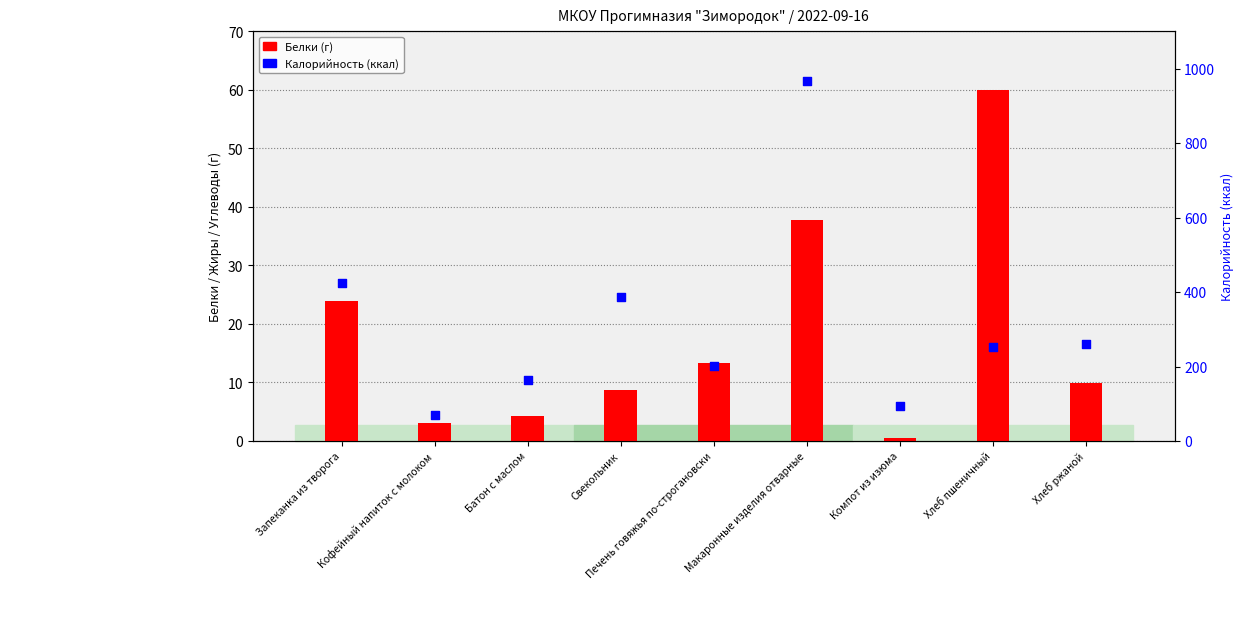

Is the value of Белки (г) at Батон с маслом greater than the value of Калорийность (ккал) at Запеканка из творога?

No